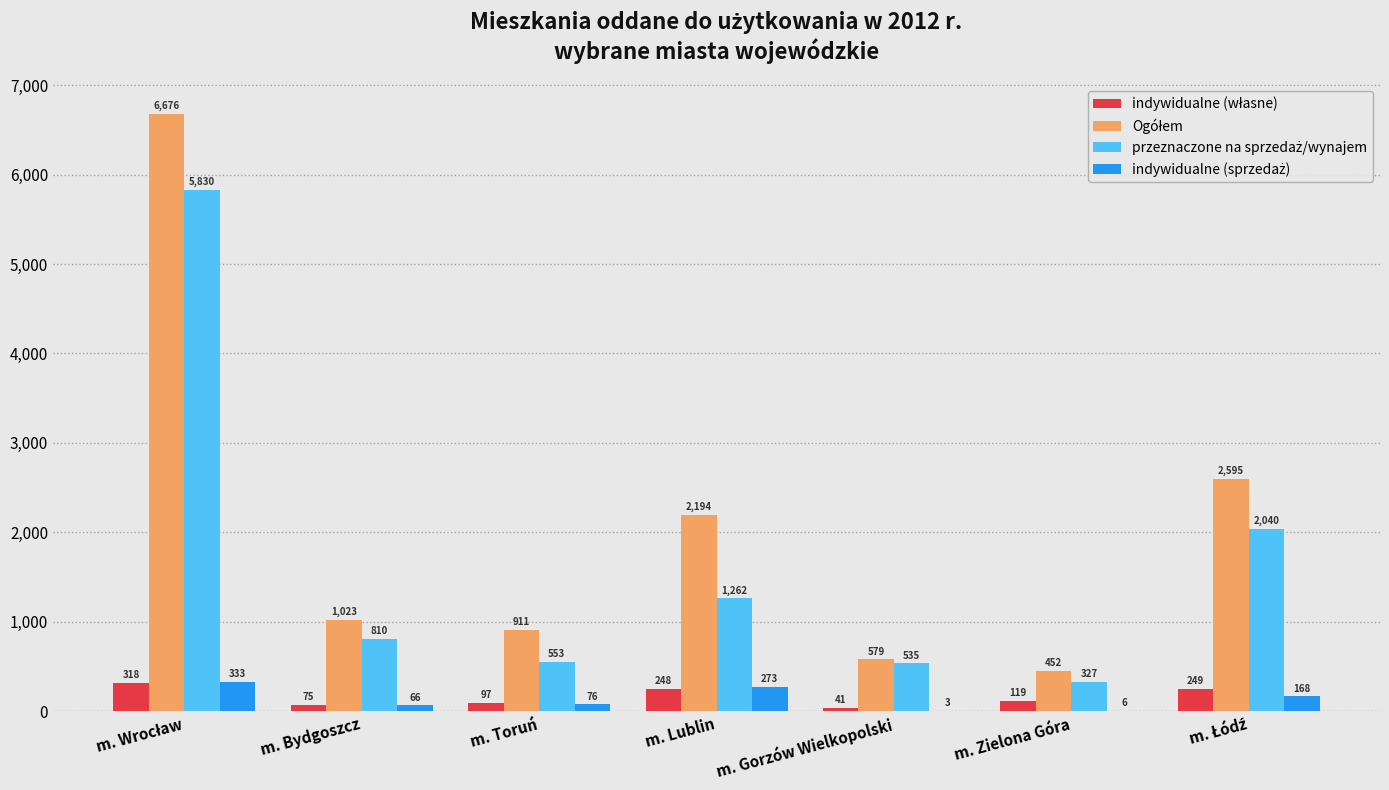

What is the greatest value displayed?

6676